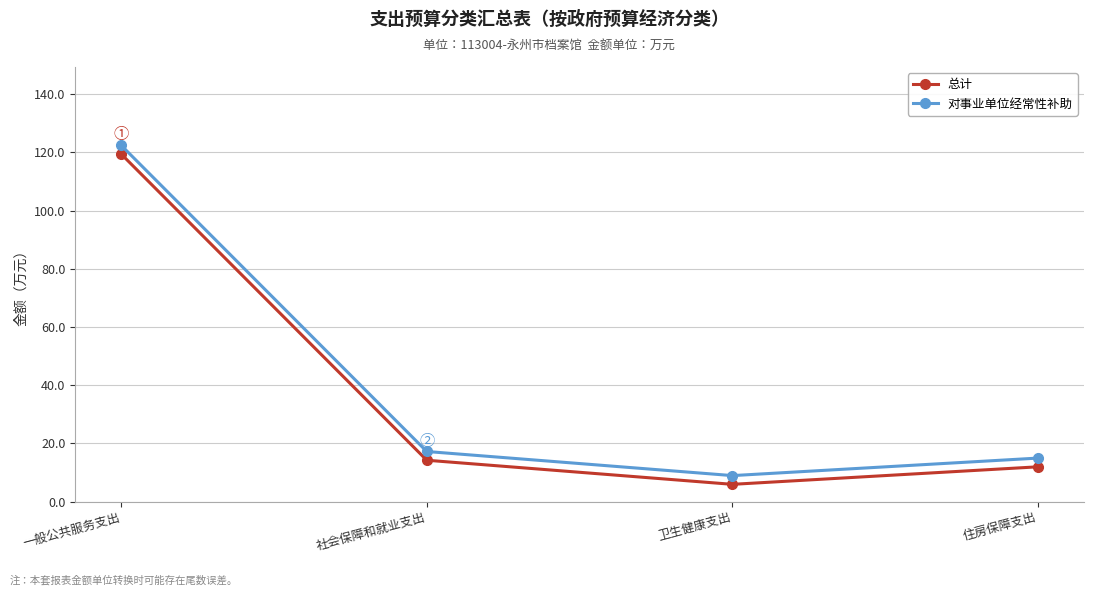

What is the spread (max minus min) of values at 住房保障支出?

3.0